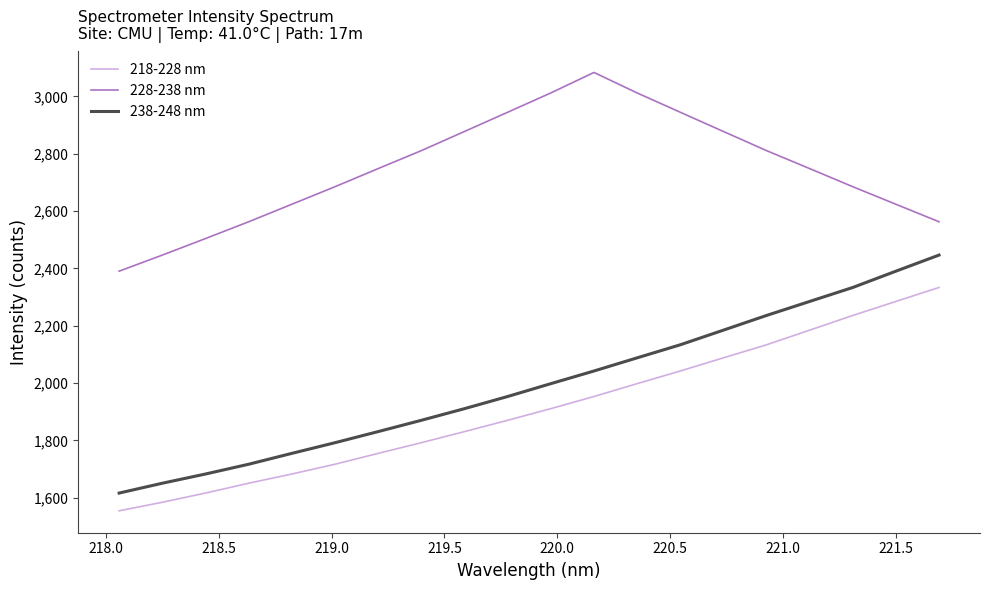

What is the sum of all 228-238 nm values?

54949.9